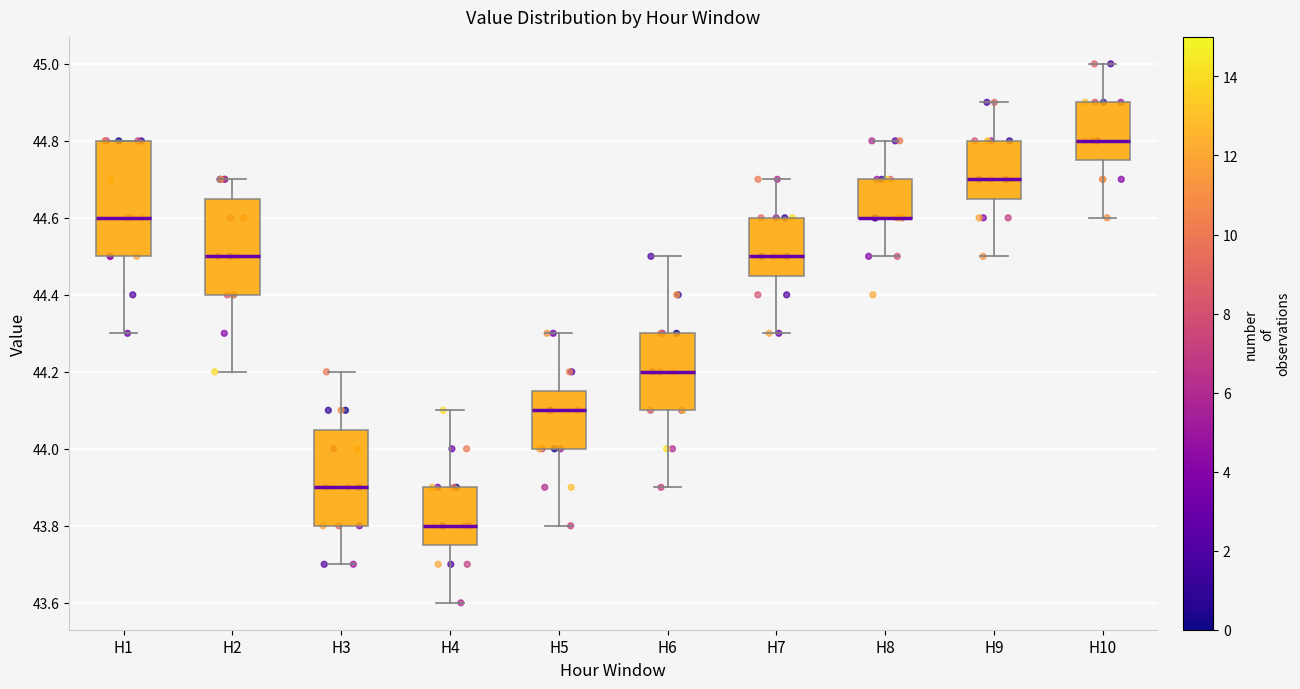

Comparing the boxes themselves (not the whiskers), which one is the tallest?

H1